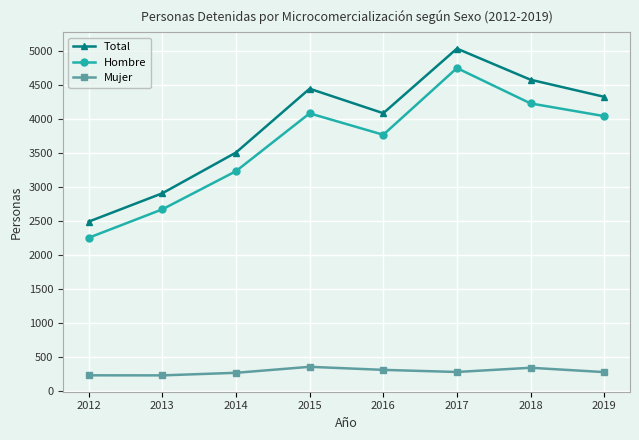

What is the sum of all Mujer values?

2344